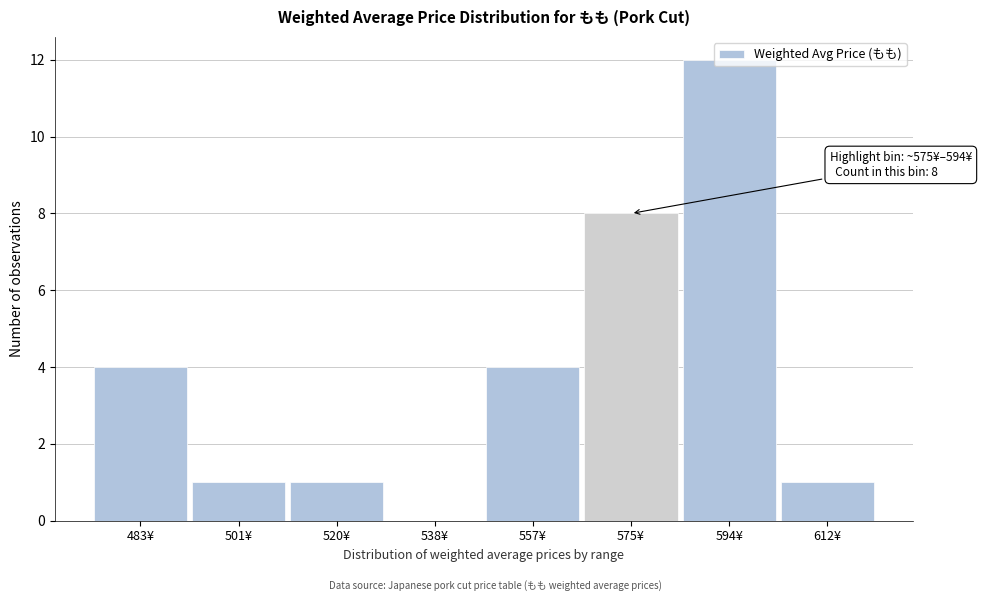

Which category has the highest value across all series?

594¥